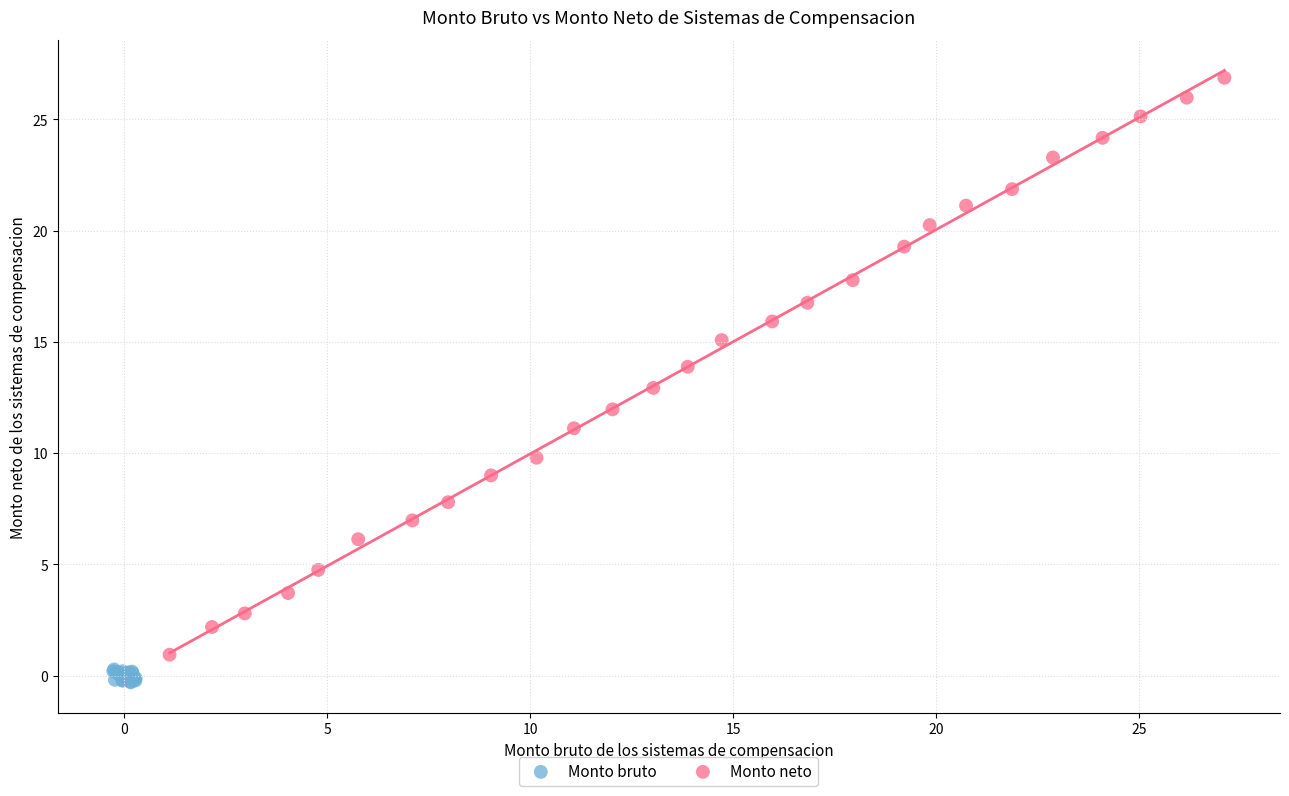

Which series has the widest spread of Y values?

Monto neto